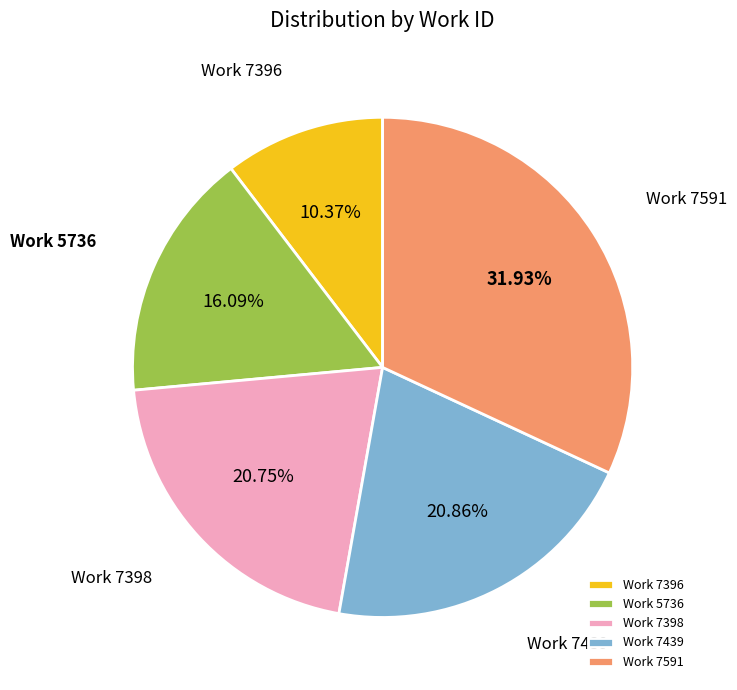

Is the sum of Work 7398 and Work 7591 greater than half?

Yes